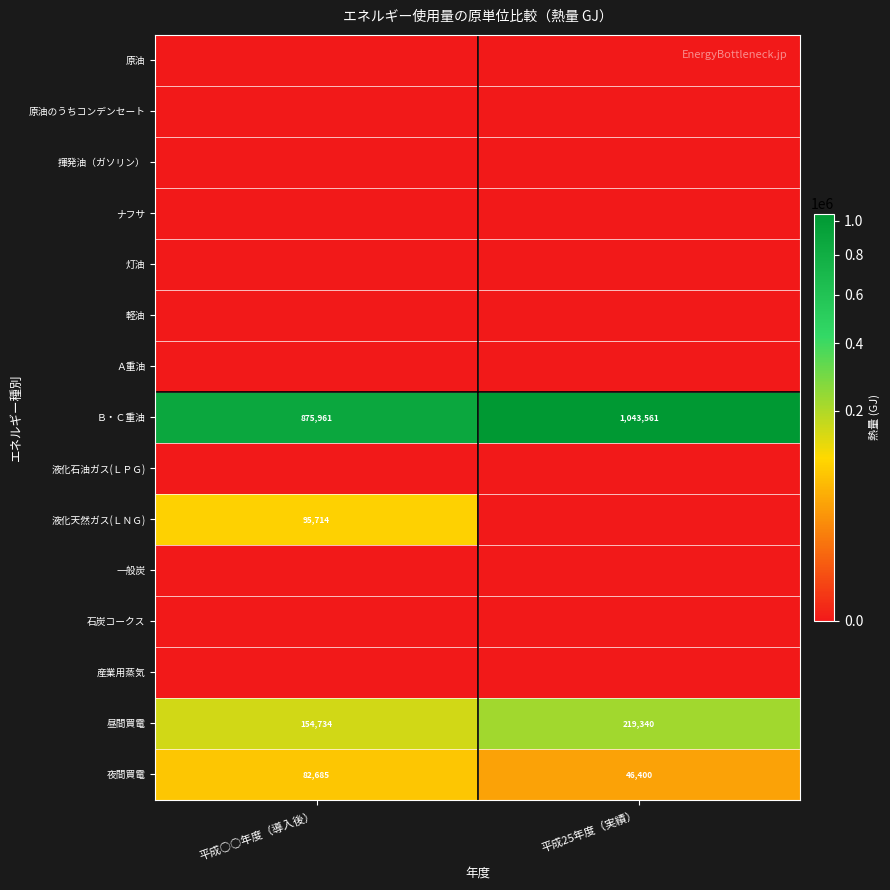

What is the difference between the 昼間買電 values at 平成25年度（実績） and 平成○○年度（導入後）?

64606